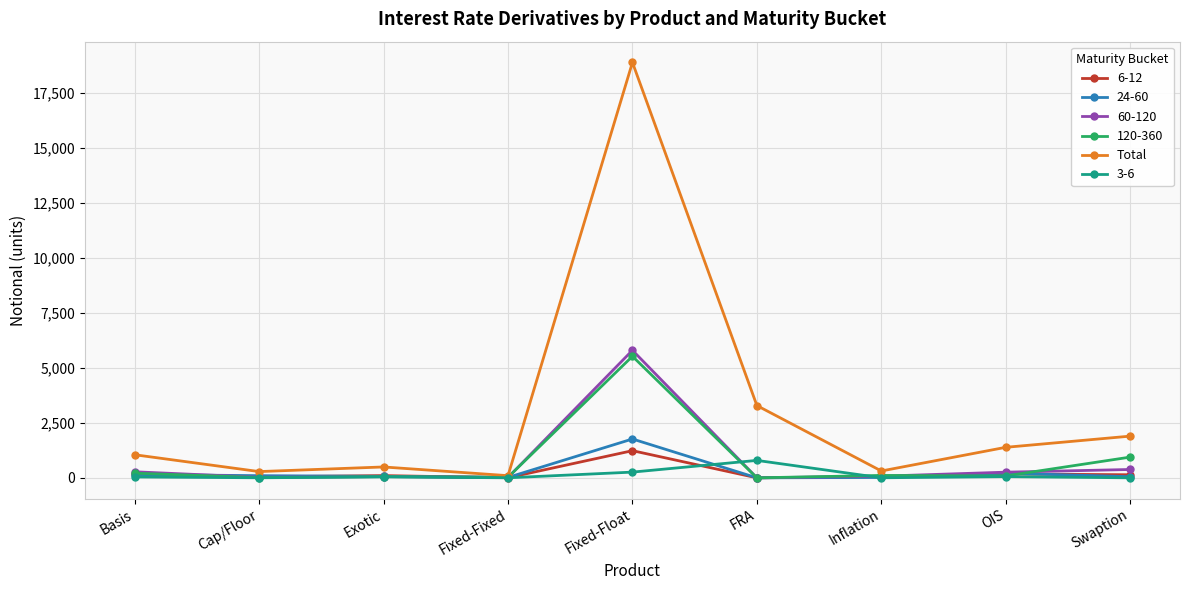

The Total series shows 494 at Exotic. True or false?

True